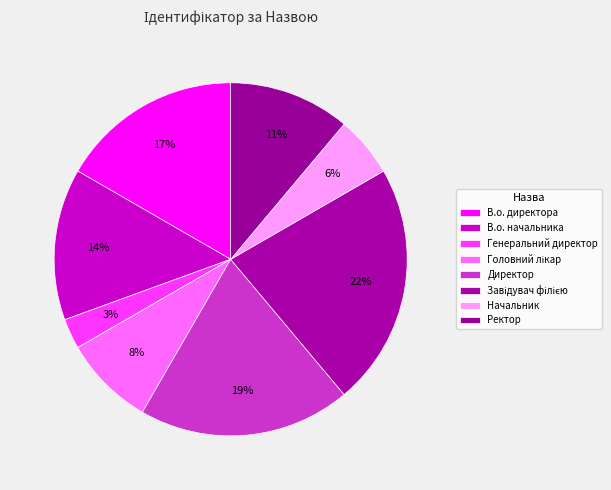

How many segments does this pie chart have?

8